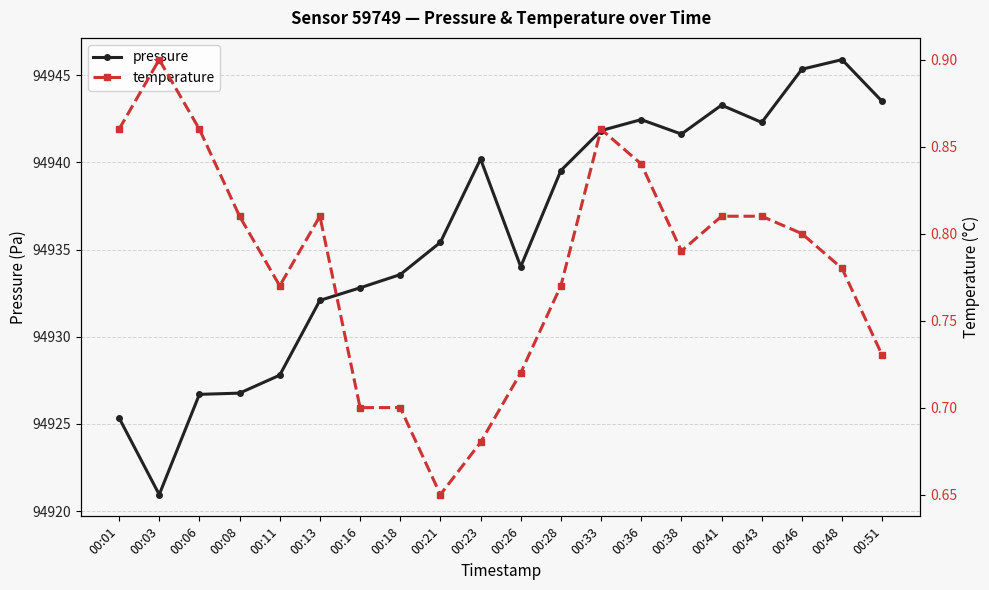

What is the difference between the highest and lowest values at 00:38?

94940.8